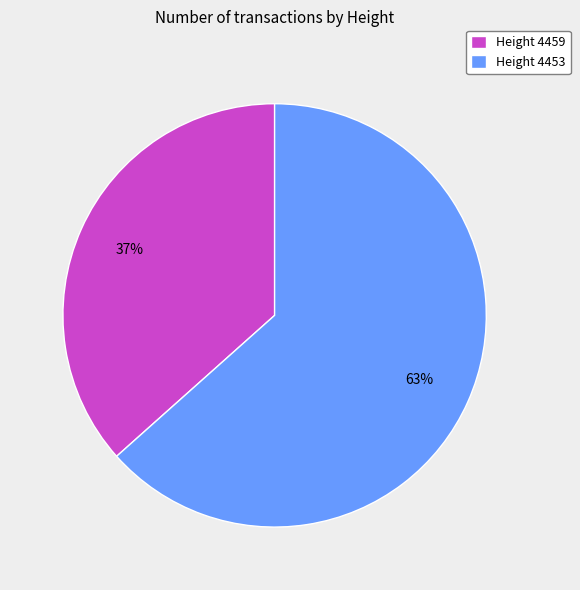

Combined, do Height 4459 and Height 4453 account for over 50%?

Yes